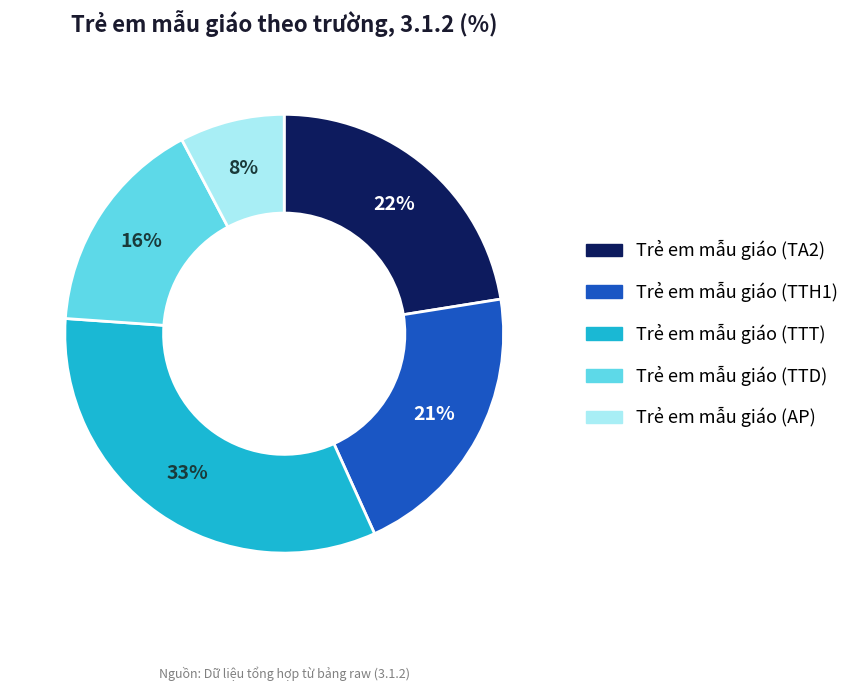

To the nearest percent, what is the average slice percentage?

20%